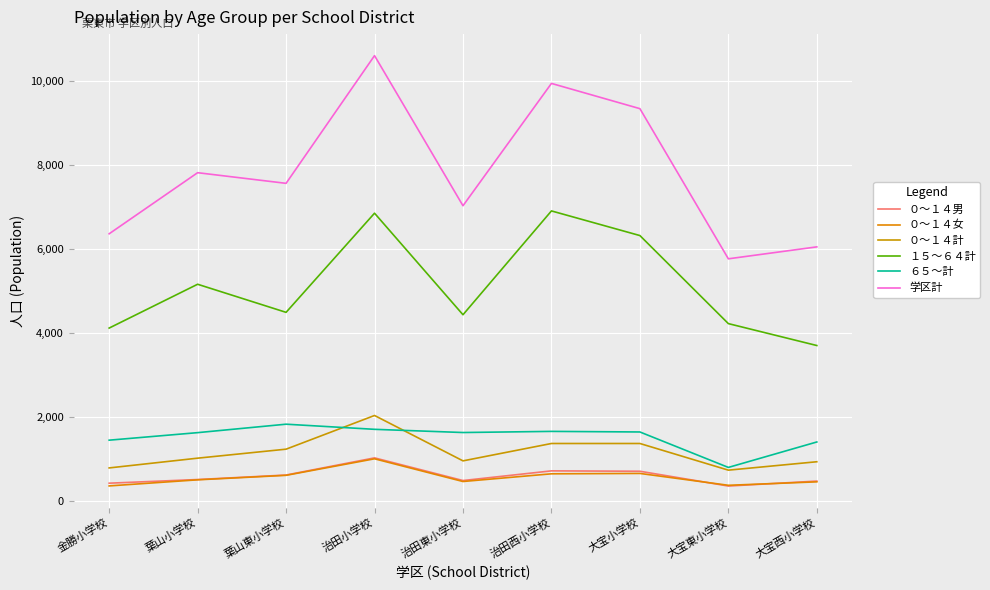

What is the approximate value of ６５～計 at 大宝西小学校?

1408